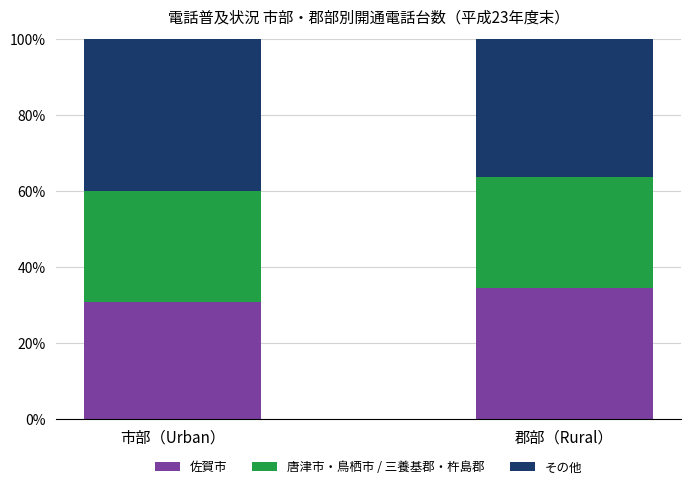

What is the difference between the maximum and minimum values in the 佐賀市 series?

3.7